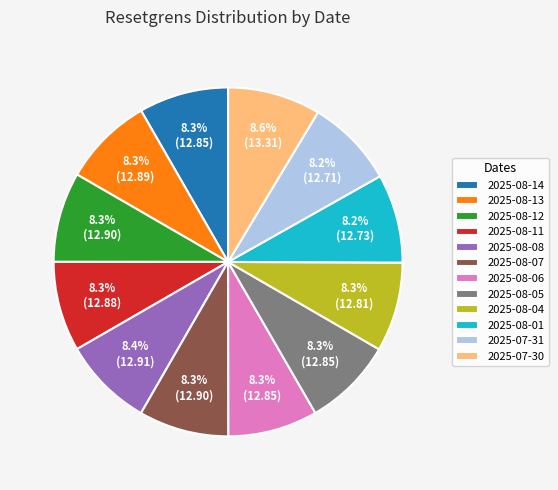

How many segments does this pie chart have?

12